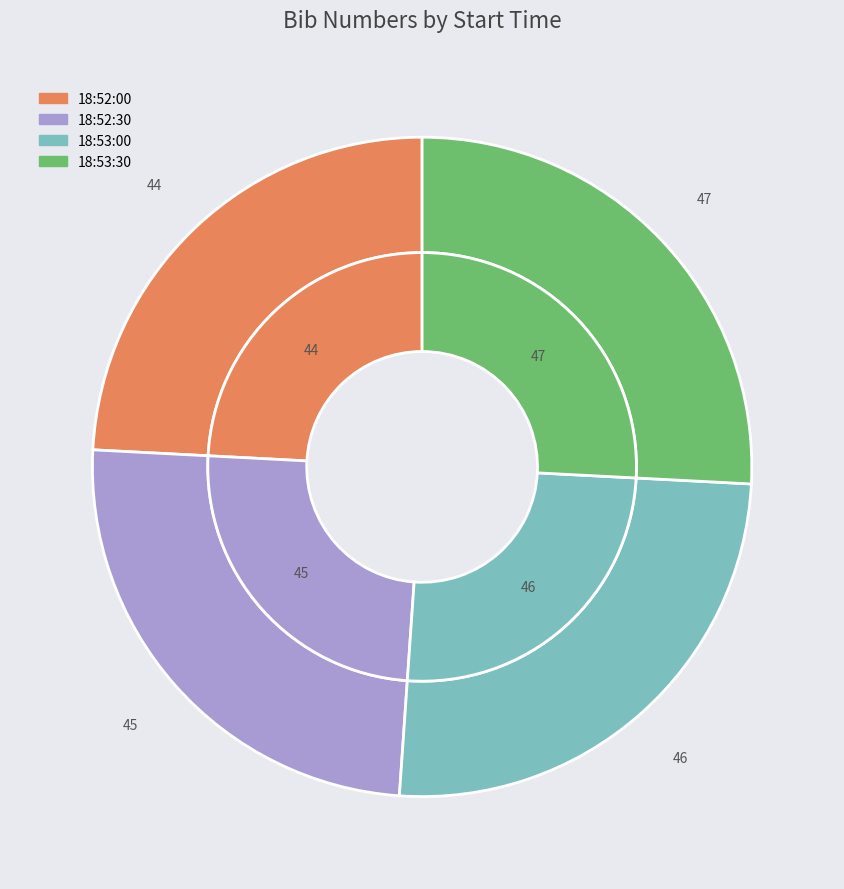

To the nearest percent, what portion does 18:52:00 represent?

24%